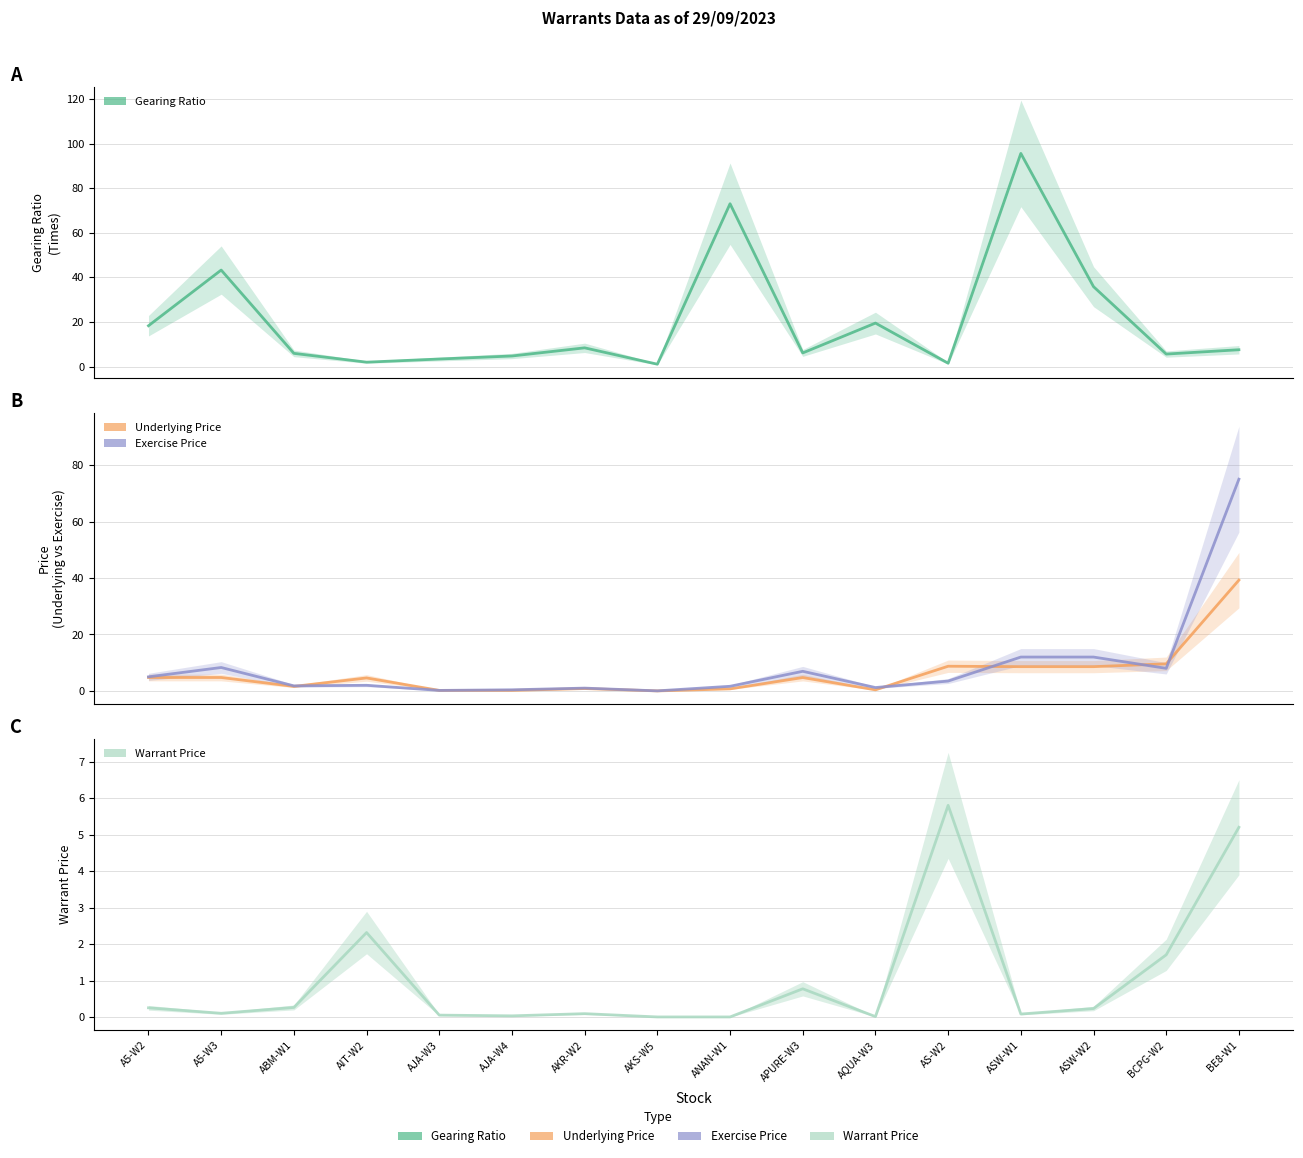

Where is the first local minimum for Underlying Price?

ABM-W1